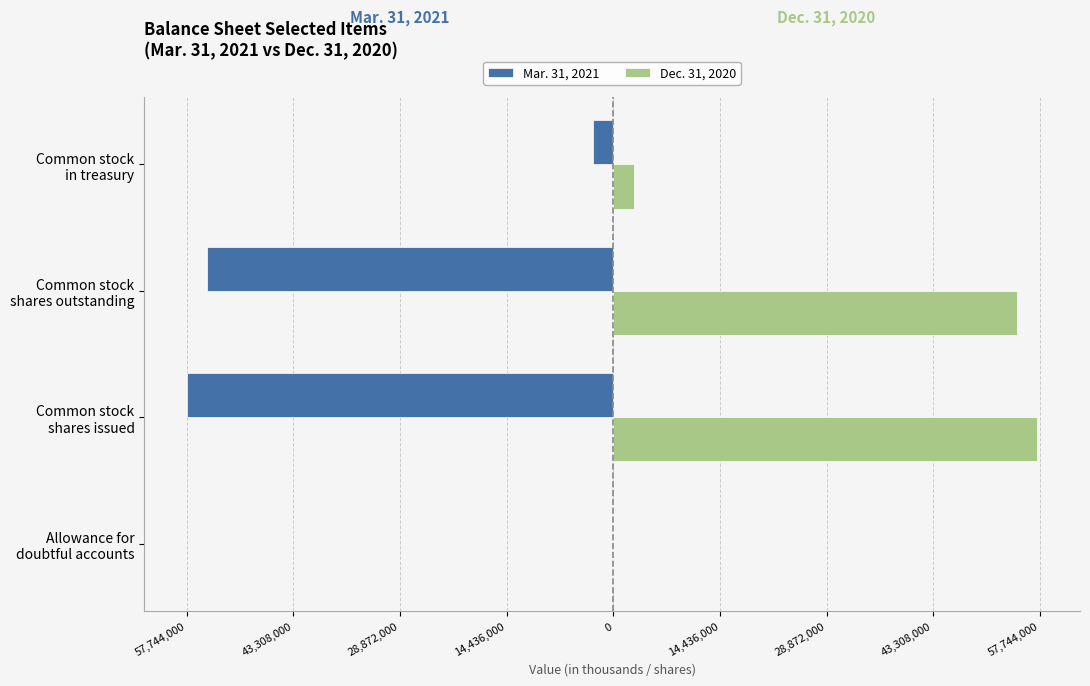

What is the lowest value of the Dec. 31, 2020 series?

8718